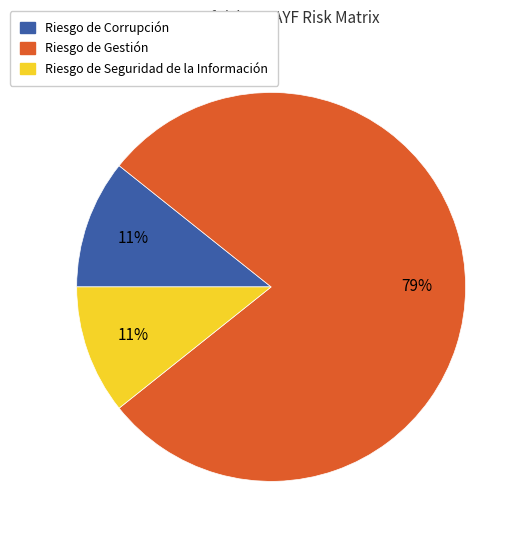

To the nearest percent, what is the average slice percentage?

33%